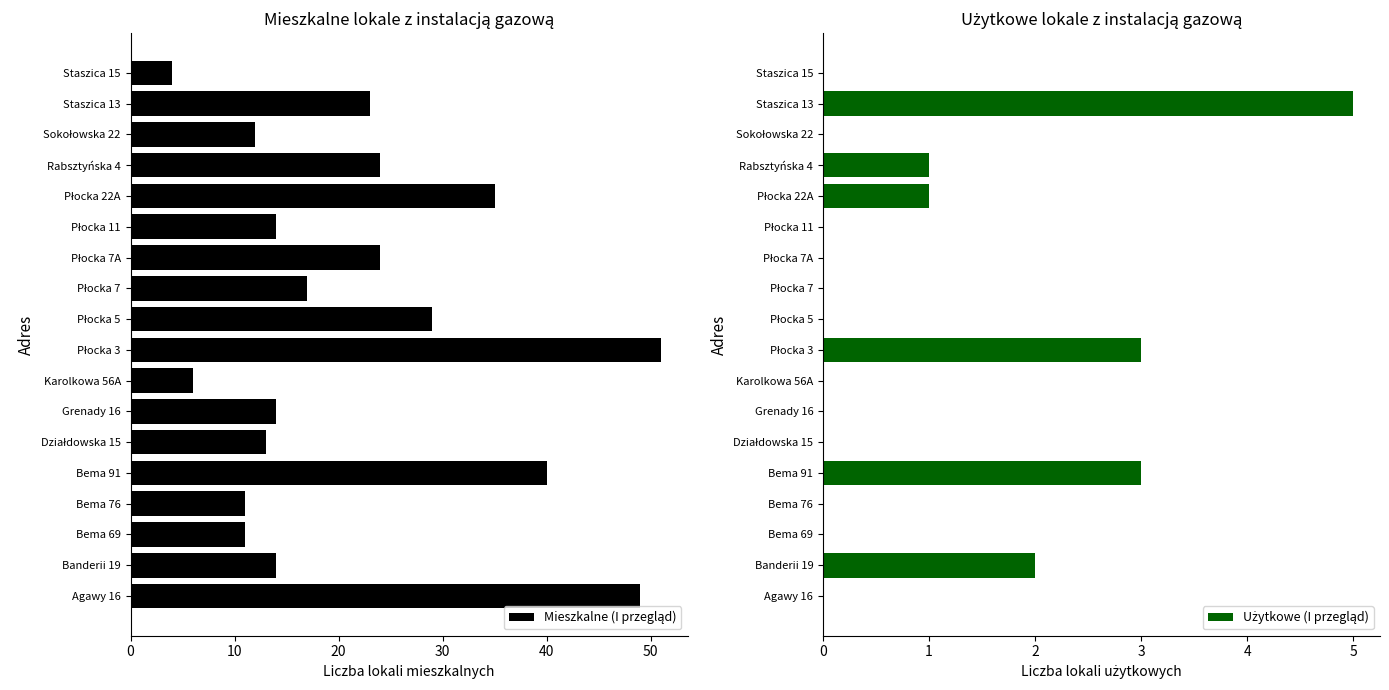

What is the sum of all Mieszkalne (I przegląd) values?

391